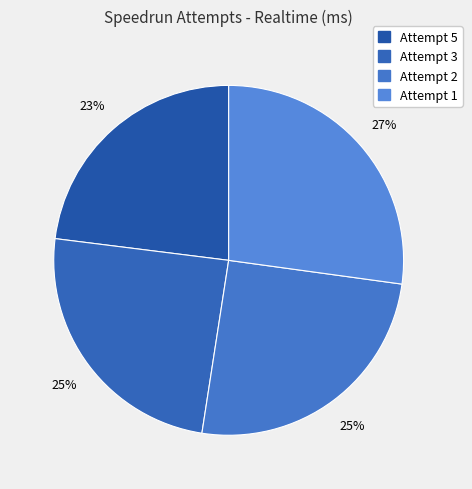

Which has a higher value, Attempt 2 or Attempt 5?

Attempt 2